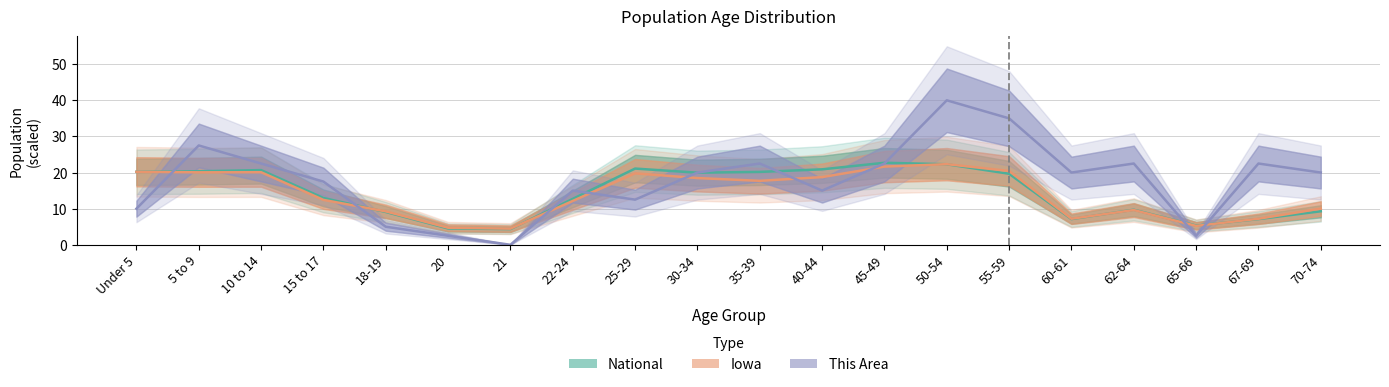

What are all the series names shown in the legend?

National, Iowa, This Area